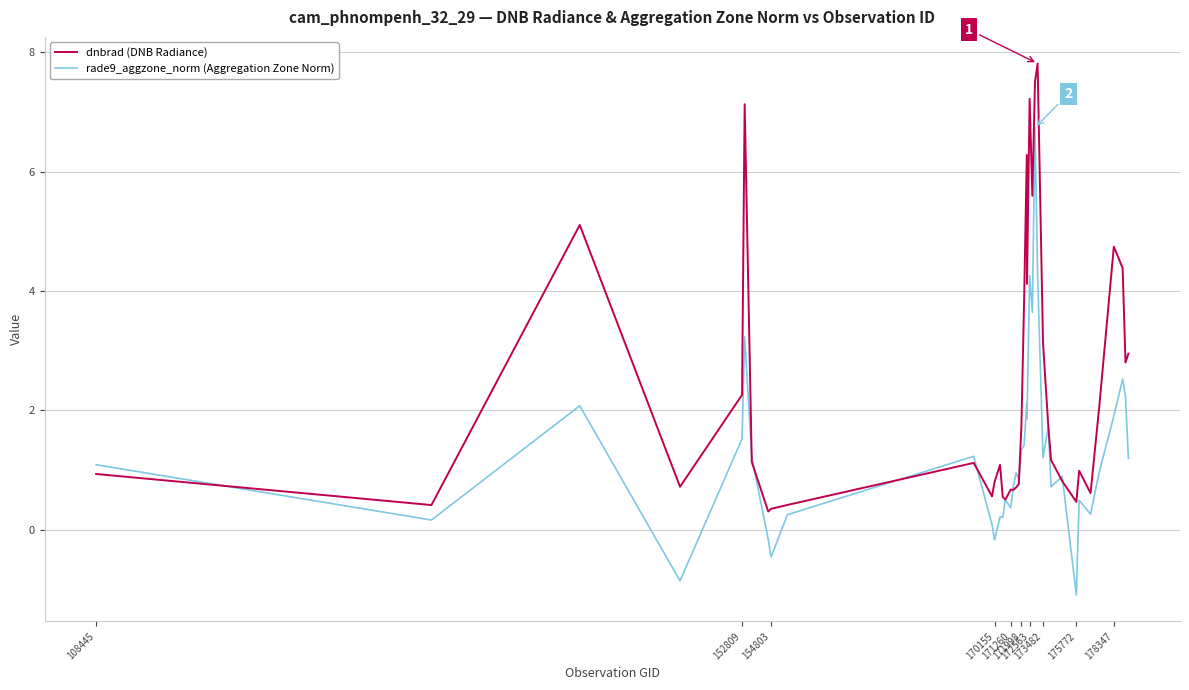

List the series in order of their peak value, lowest first.

rade9_aggzone_norm (Aggregation Zone Norm), dnbrad (DNB Radiance)